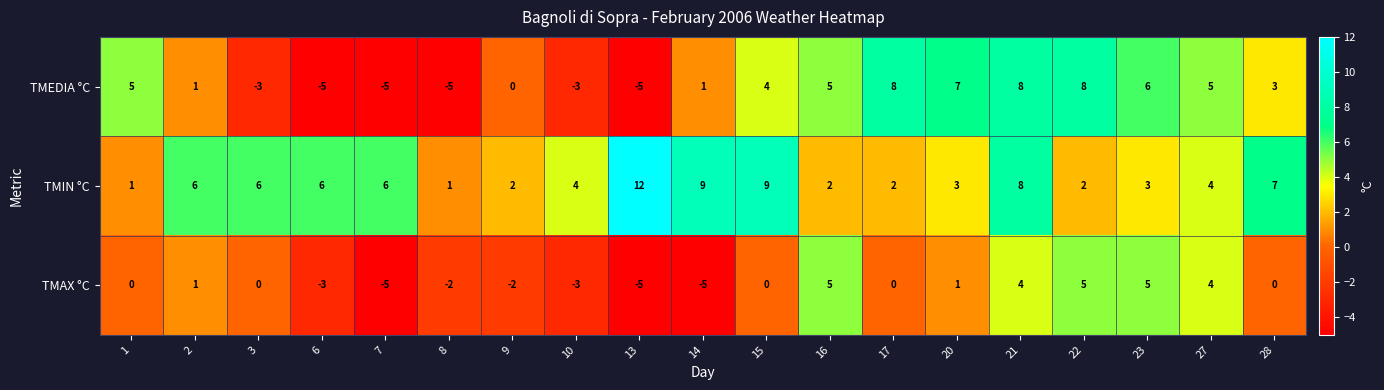

What is the lowest value of the TMEDIA °C series?

-5